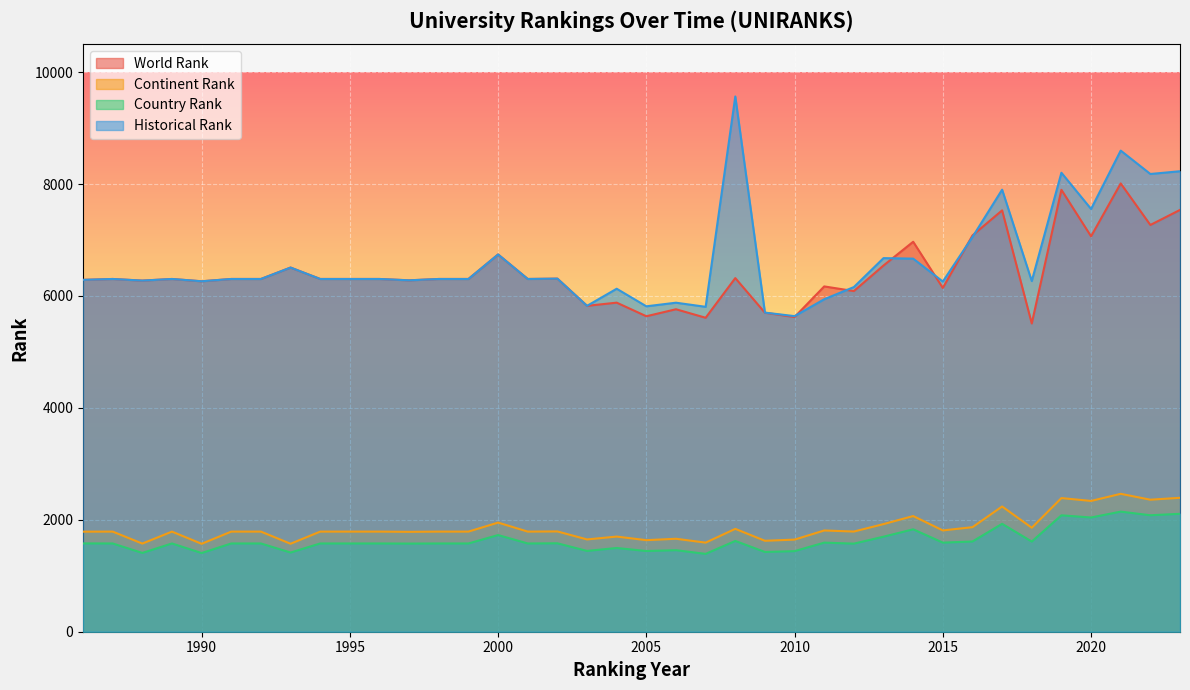

True or false: continent rank has a value of 4143.2 at 2021.

False